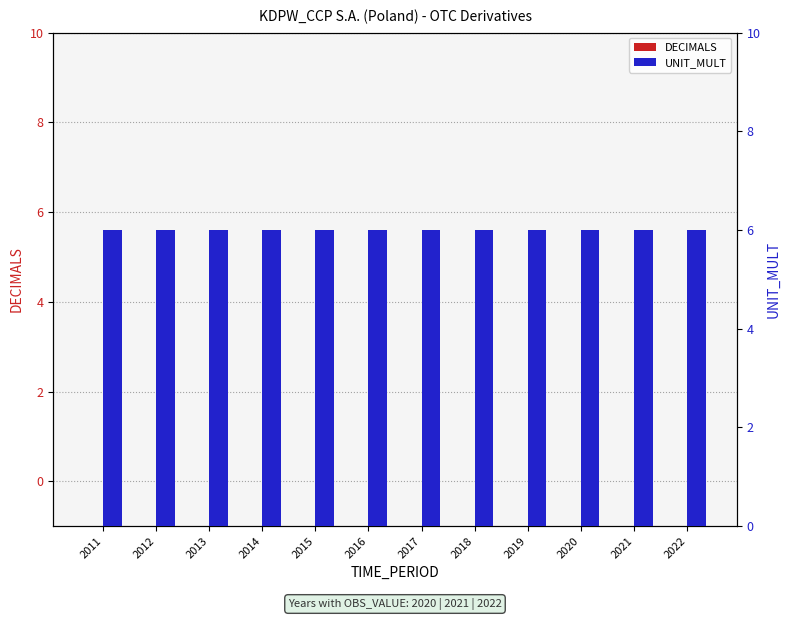

The UNIT_MULT series shows 6 at 2018. True or false?

True